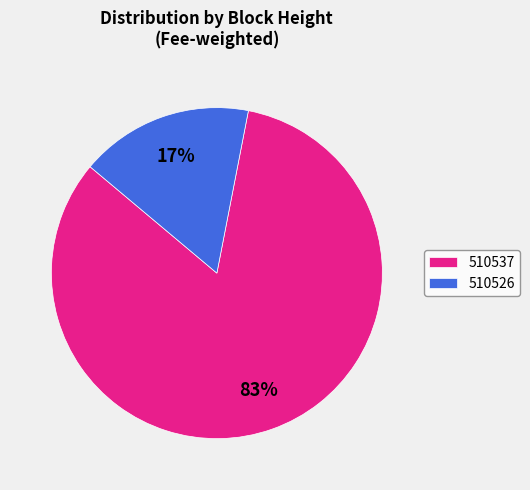

Which category has the biggest portion of the pie?

510537